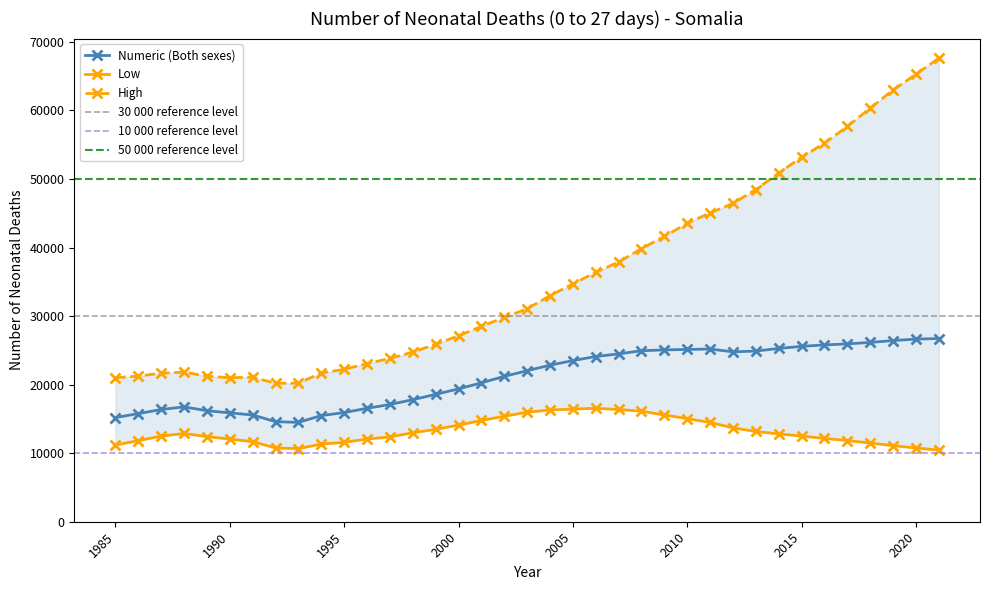

Is it true that High equals 12740 at 2011?

False